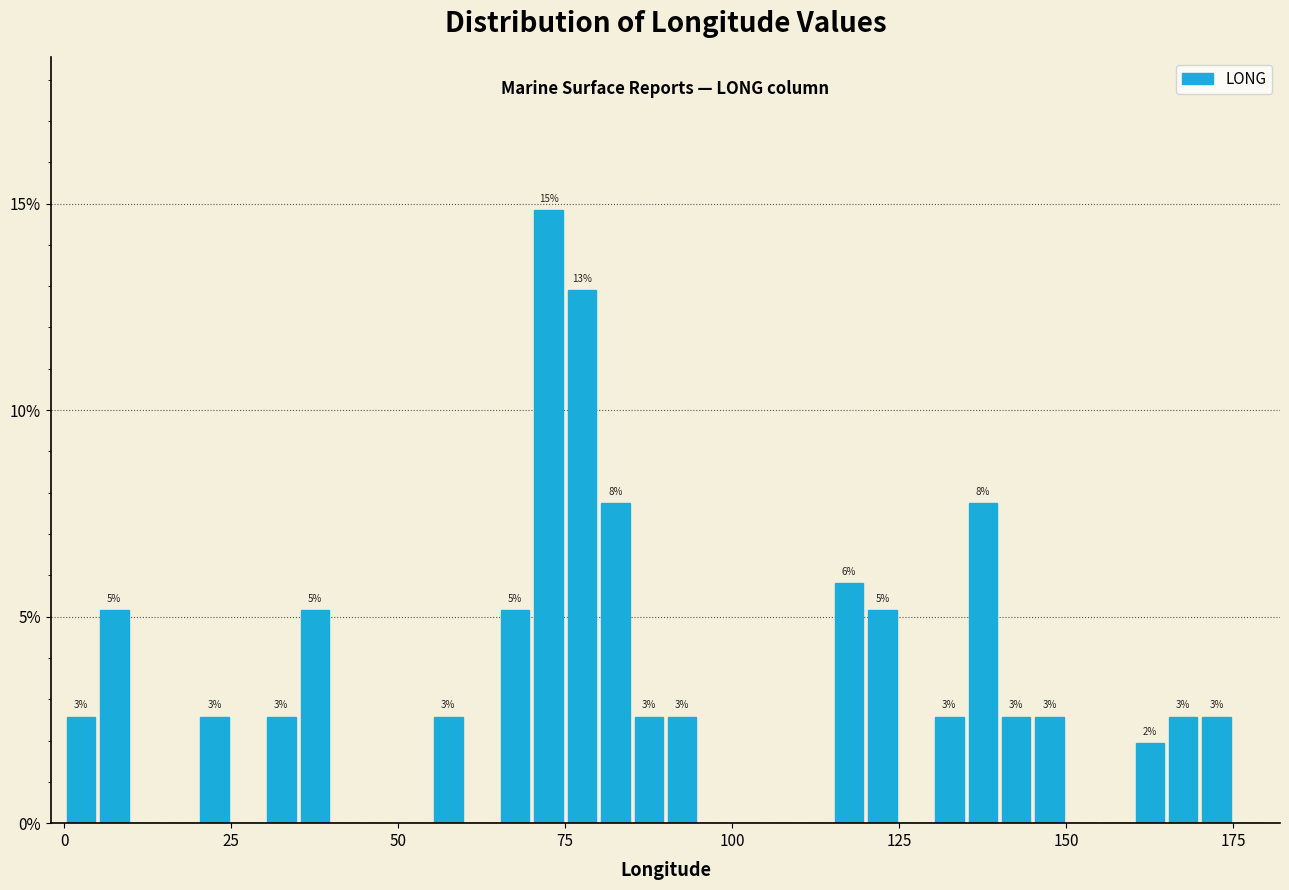

Around what value on the x-axis is the tallest bar? Give the approximate position of its centre, as read against the axis.

75